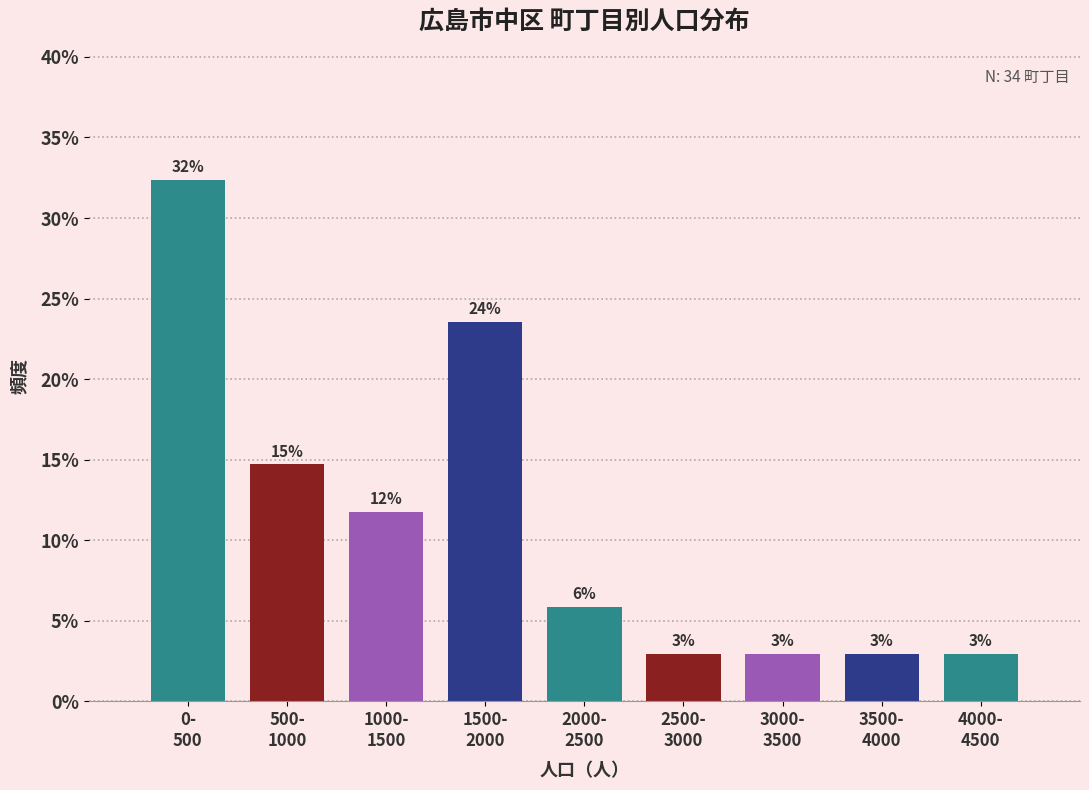

Does the chart contain any negative values?

No